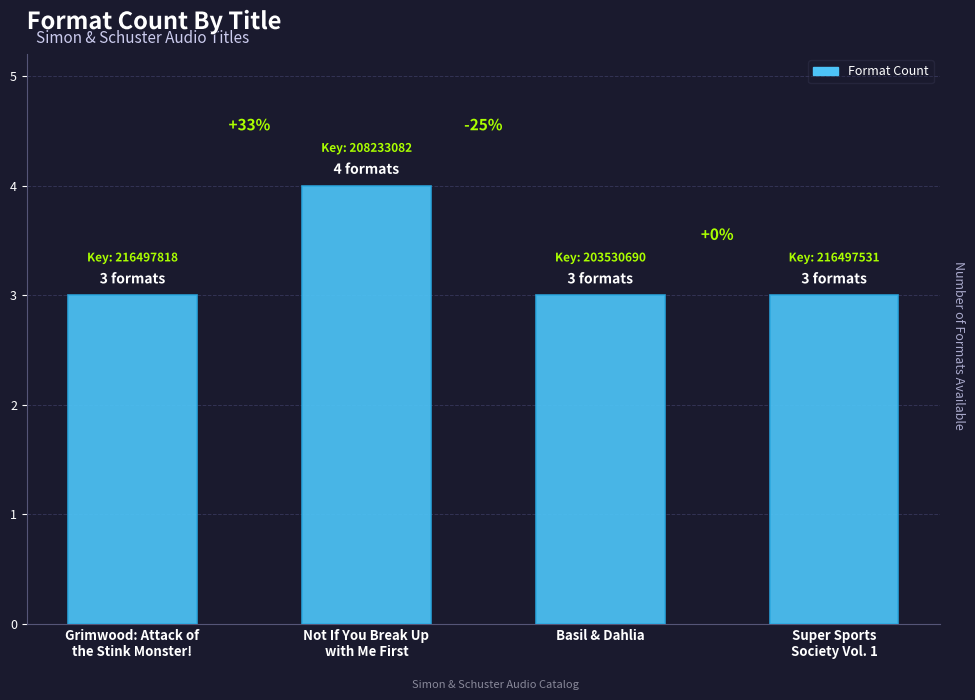

Is it true that the value at Basil & Dahlia is 3?

True